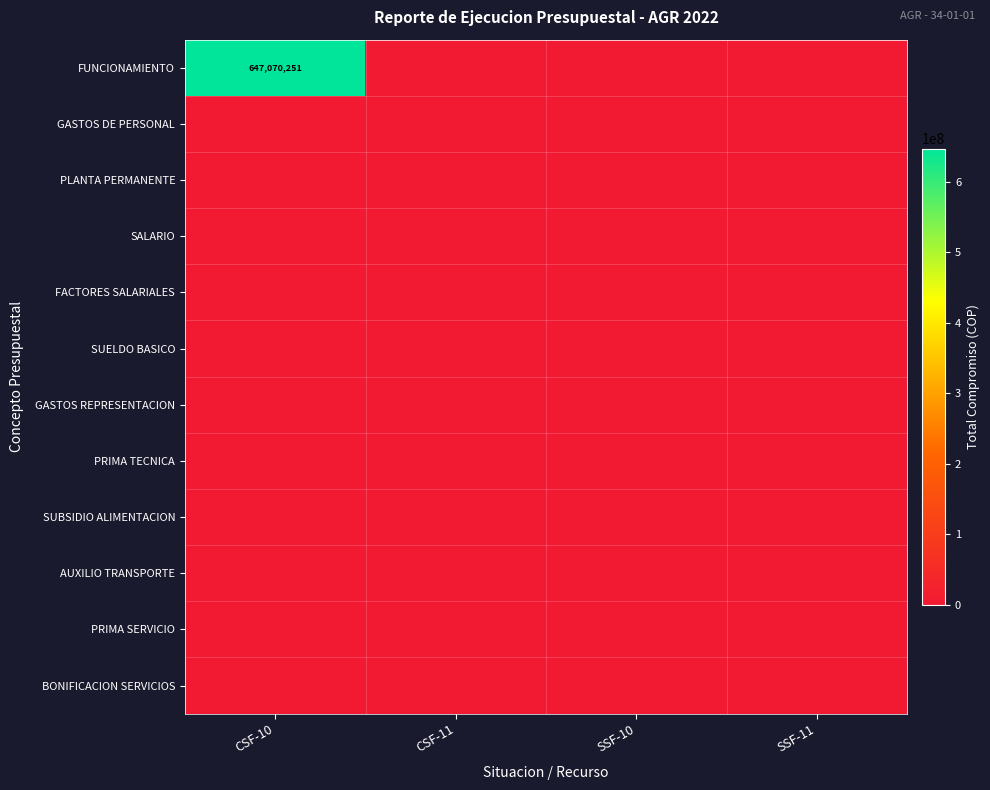

At which category is the sum across all series the highest?

CSF-10